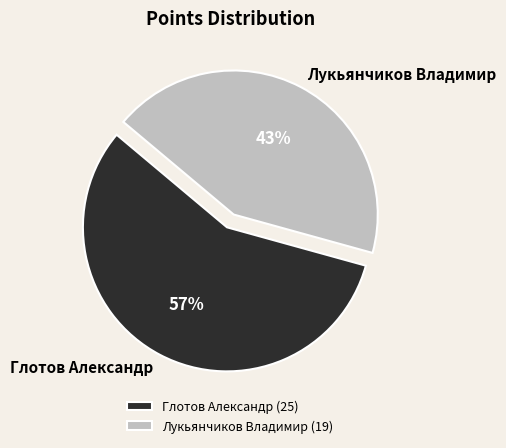

Is the sum of Лукьянчиков Владимир and Глотов Александр greater than half?

Yes